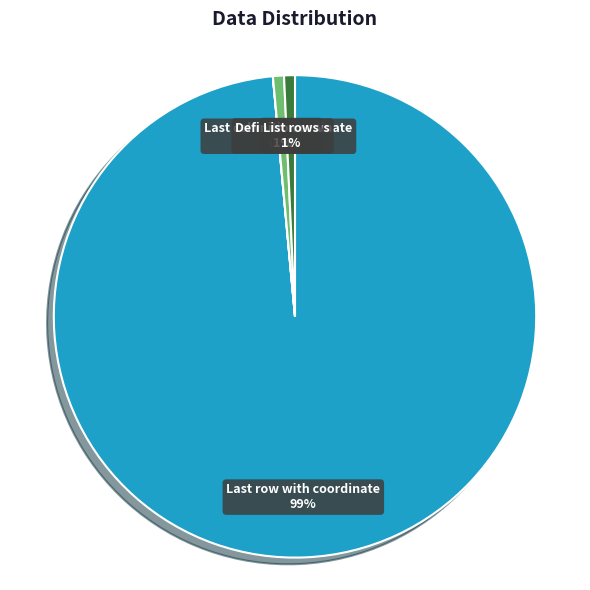

To the nearest percent, what percentage of the pie is Definition rows?

1%